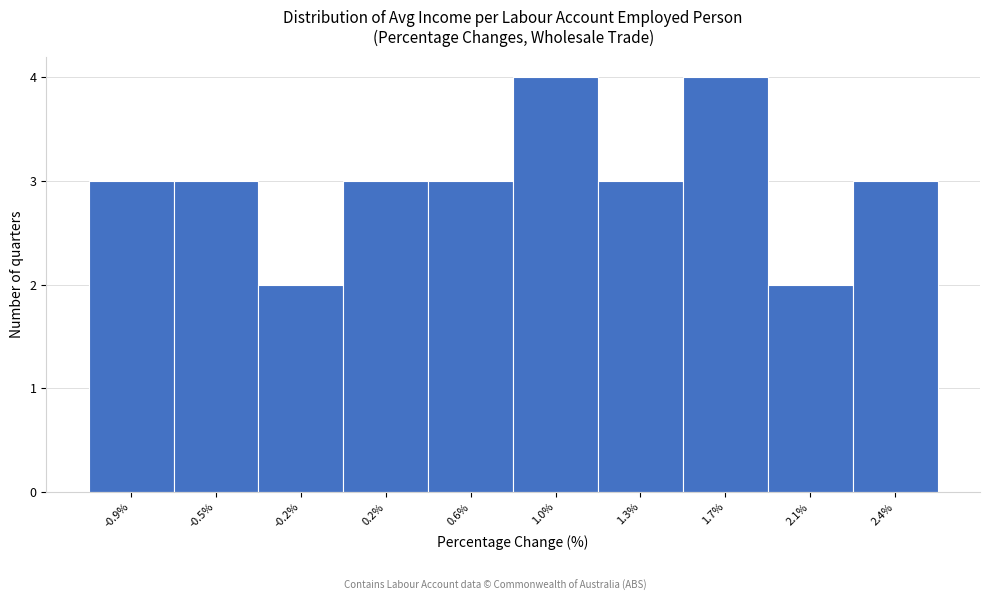

Reading left to right, extract all data points from this chart.

-0.9%=3	-0.5%=3	-0.2%=2	0.2%=3	0.6%=3	1.0%=4	1.3%=3	1.7%=4	2.1%=2	2.4%=3